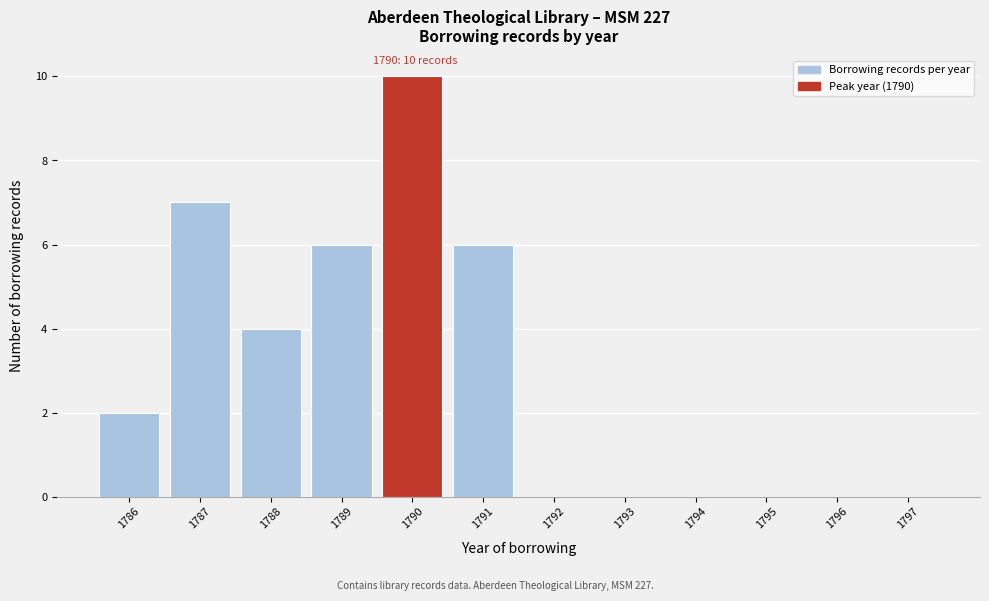

Reading right to left, extract all data points from this chart.

1797=0	1796=0	1795=0	1794=0	1793=0	1792=0	1791=6	1790=10	1789=6	1788=4	1787=7	1786=2